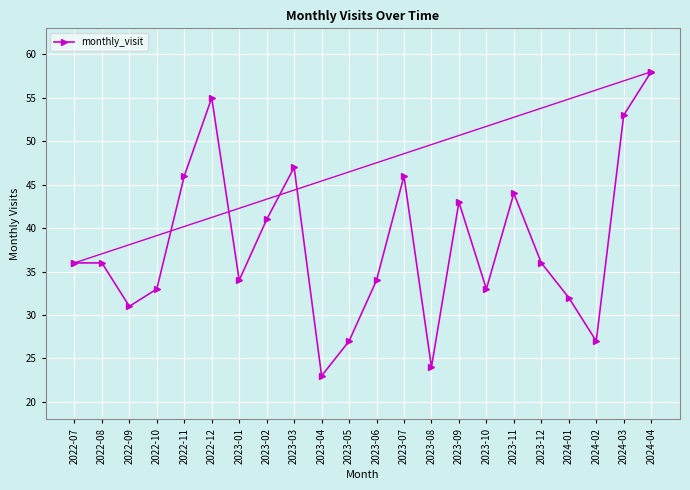

Is it true that the value at 2023-11 is 61?

False